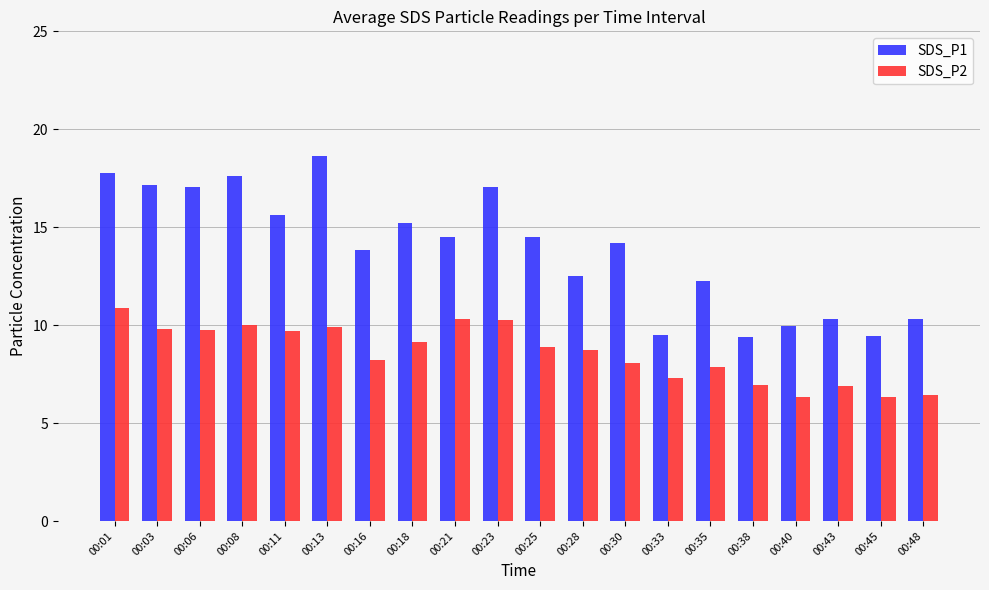

Where does the SDS_P2 series first go above 8?

00:01